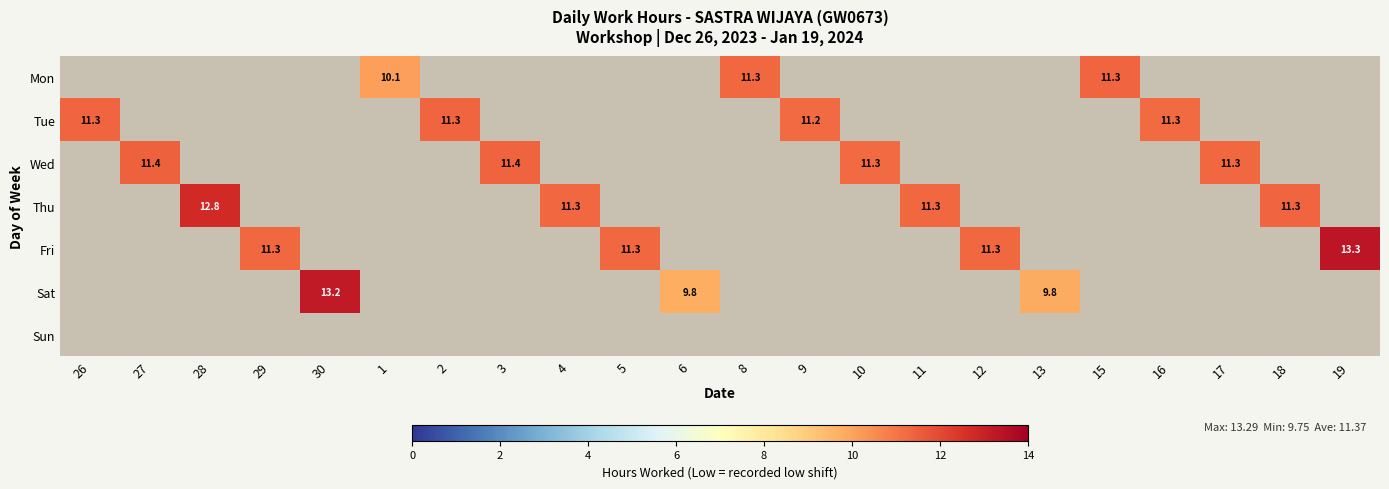

How many series are shown in this chart?

7